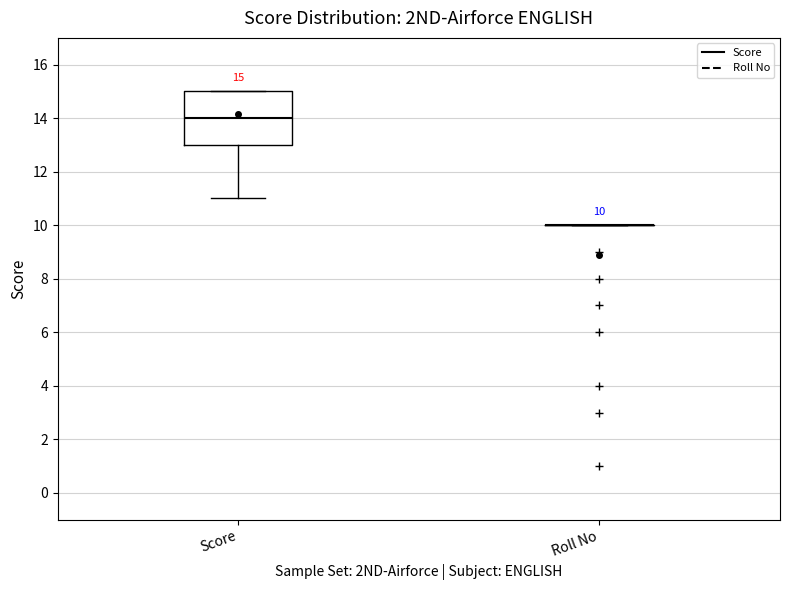

Comparing the boxes themselves (not the whiskers), which one is the tallest?

Score